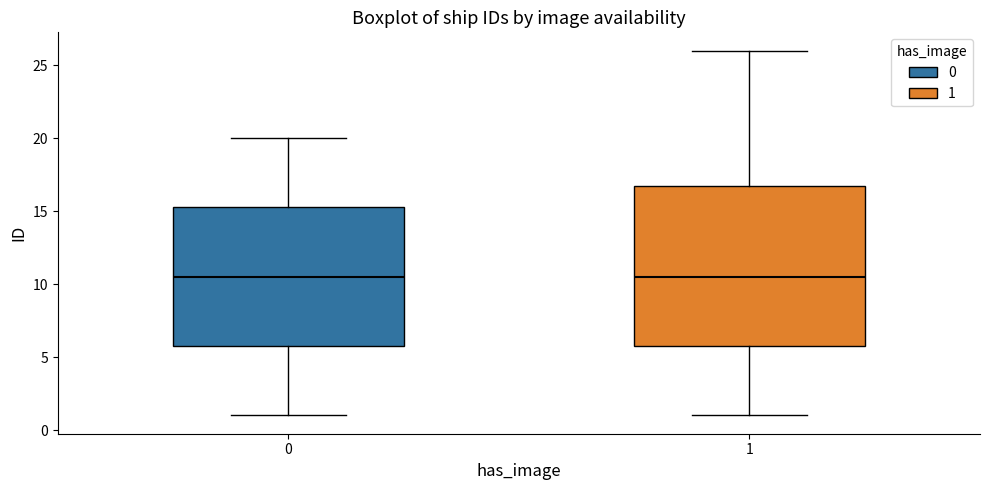

Which box is the tallest, from its lower edge to its upper edge?

1